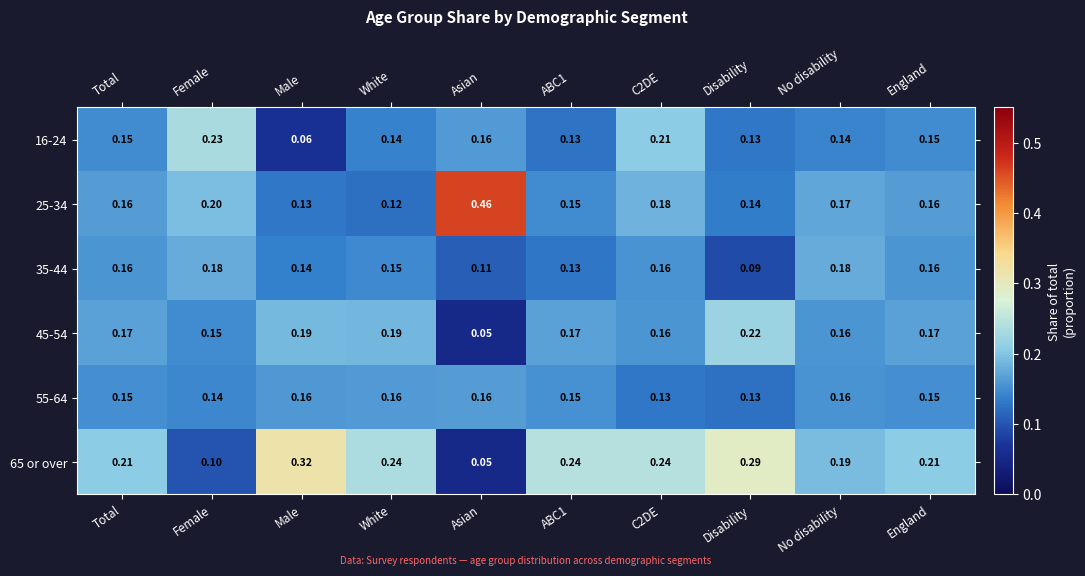

Which series has the widest spread of values?

25-34